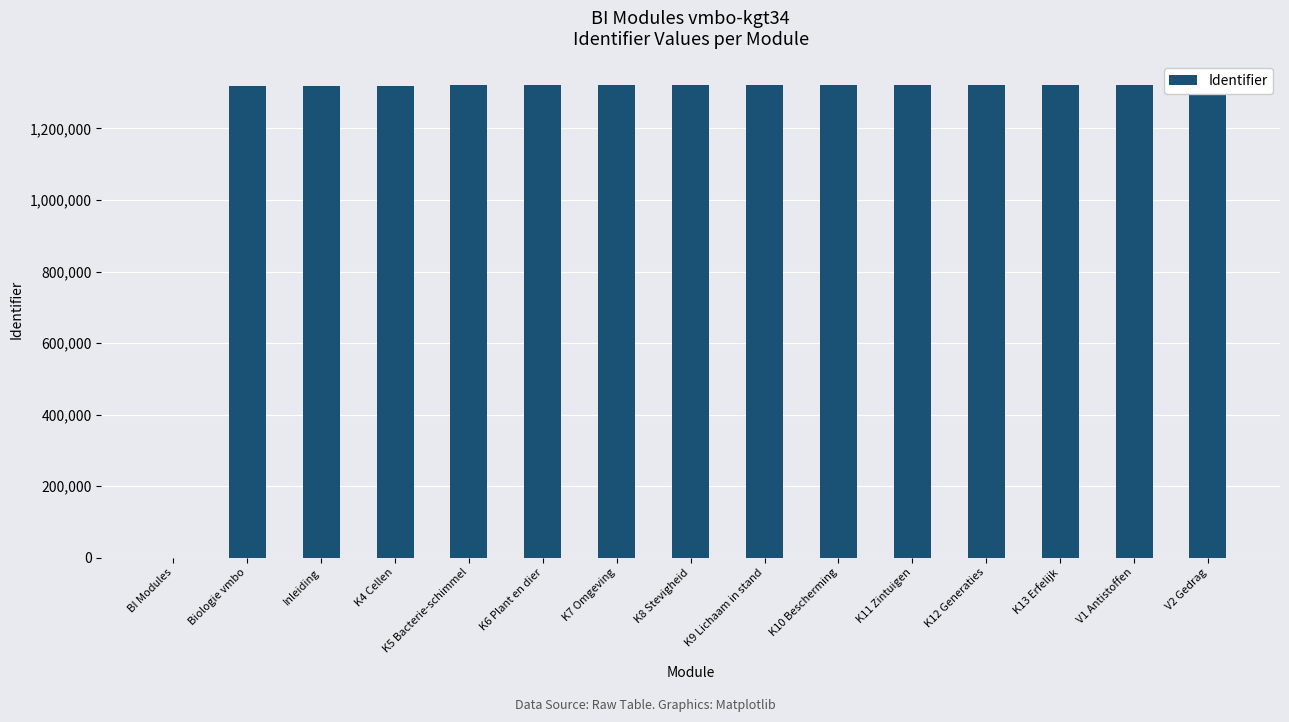

List the labels in order of value, smallest first.

BI Modules, Biologie vmbo, Inleiding, K4 Cellen, K5 Bacterie-schimmel, K6 Plant en dier, K7 Omgeving, K8 Stevigheid, K9 Lichaam in stand, K10 Bescherming, K11 Zintuigen, K12 Generaties, K13 Erfelijk, V1 Antistoffen, V2 Gedrag